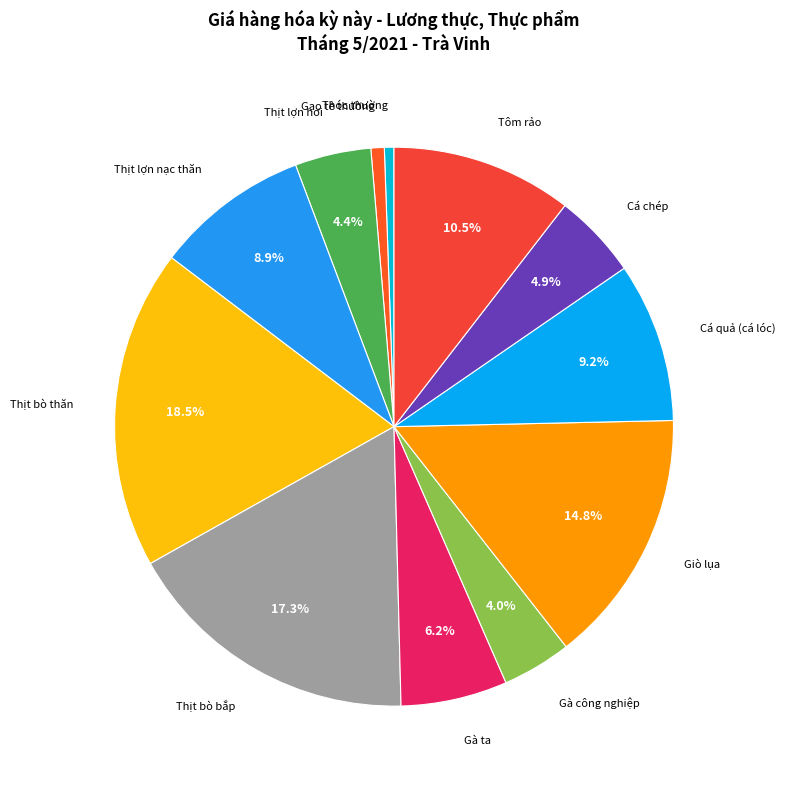

To the nearest percent, what is the combined percentage of Gà công nghiệp and Gạo tẻ thường?

5%